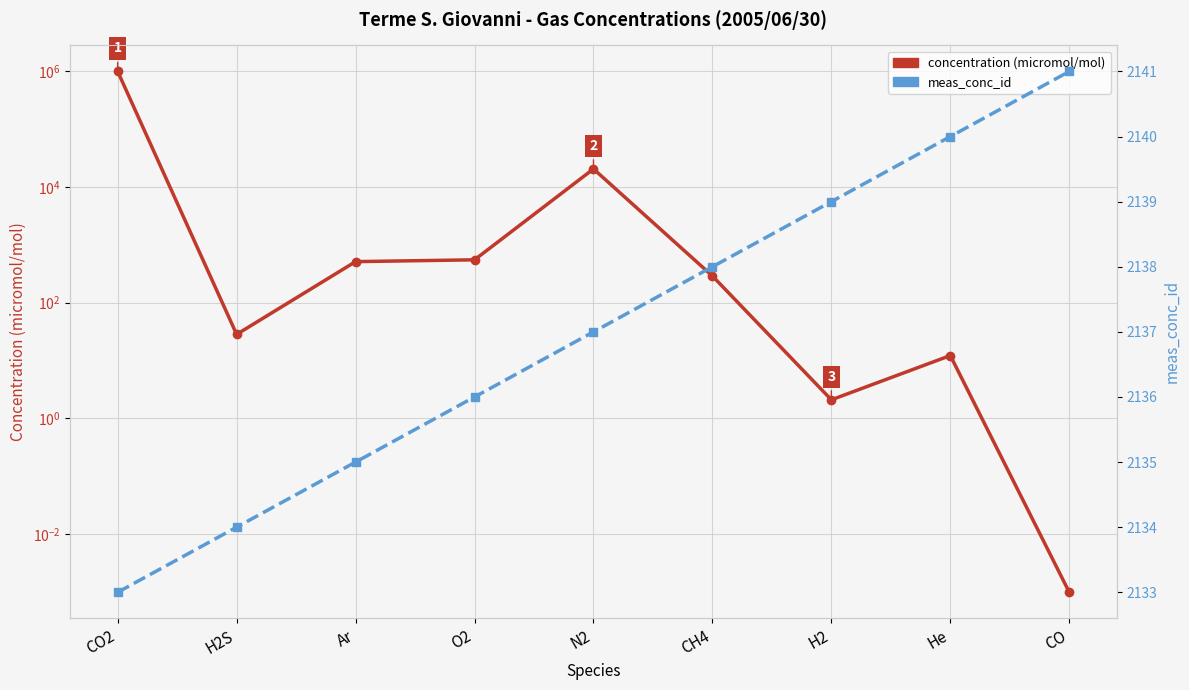

What is the label of the 4th point from the left?

O2